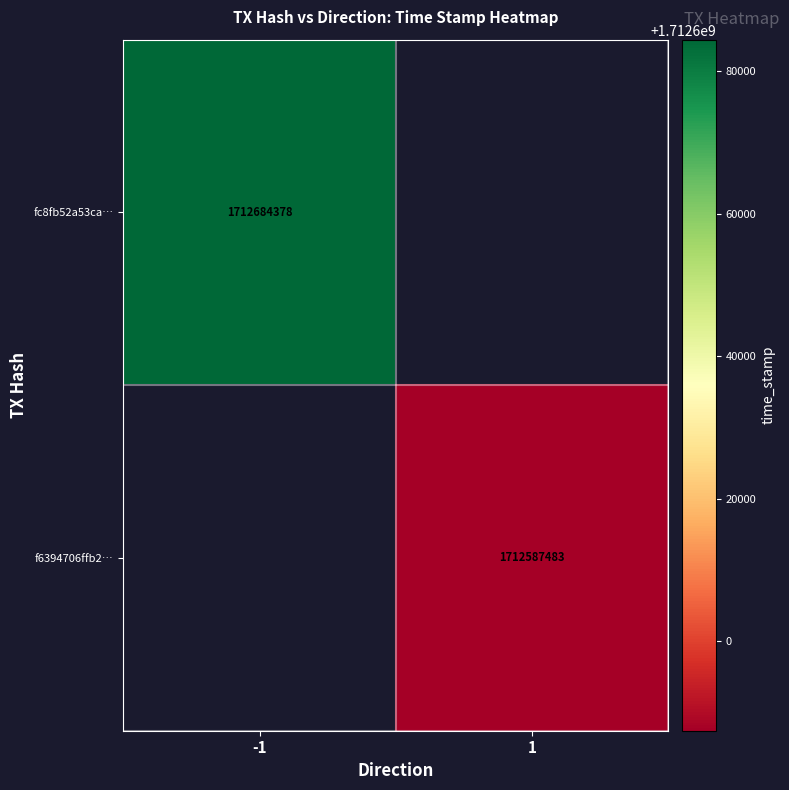

Count the number of data series in this chart.

2